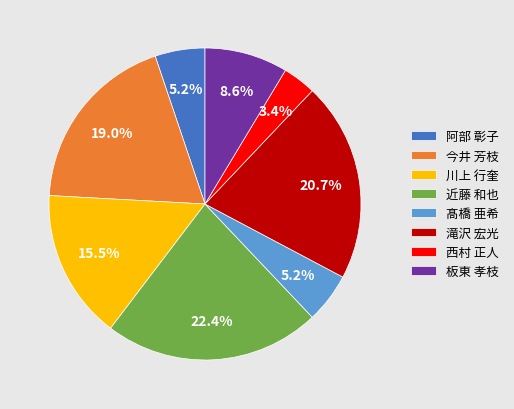

To the nearest percent, what is the combined percentage of 滝沢 宏光 and 西村 正人?

24%